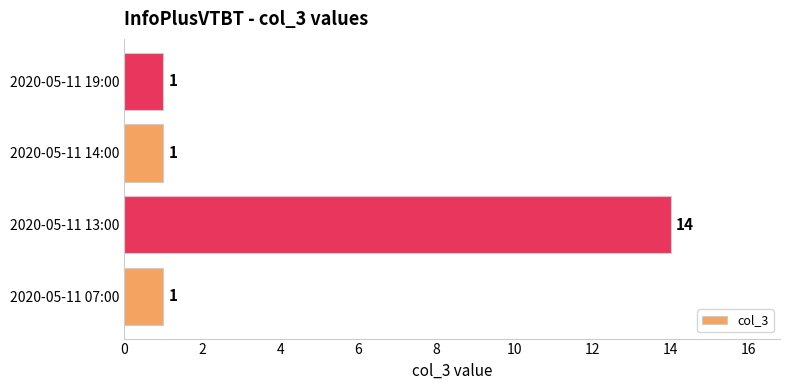

Count the values in the range 1 to 14.

4